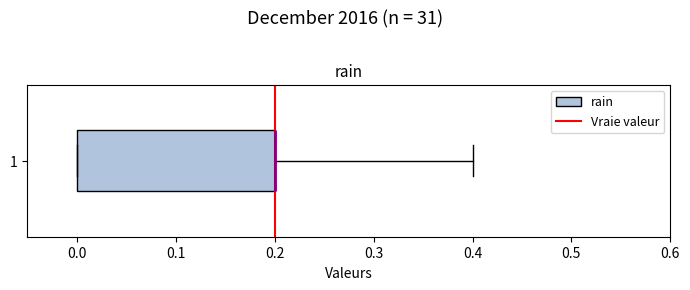

Read this box plot against the x-axis: the position of the median line, the range covered by the box, and the ends of both whiskers. The values are not printed on the chart, so give them approximately, as read against the axis.

median 0.2 (drawn on the box's right edge), box 0.0 to 0.2, whiskers 0.0 to 0.4